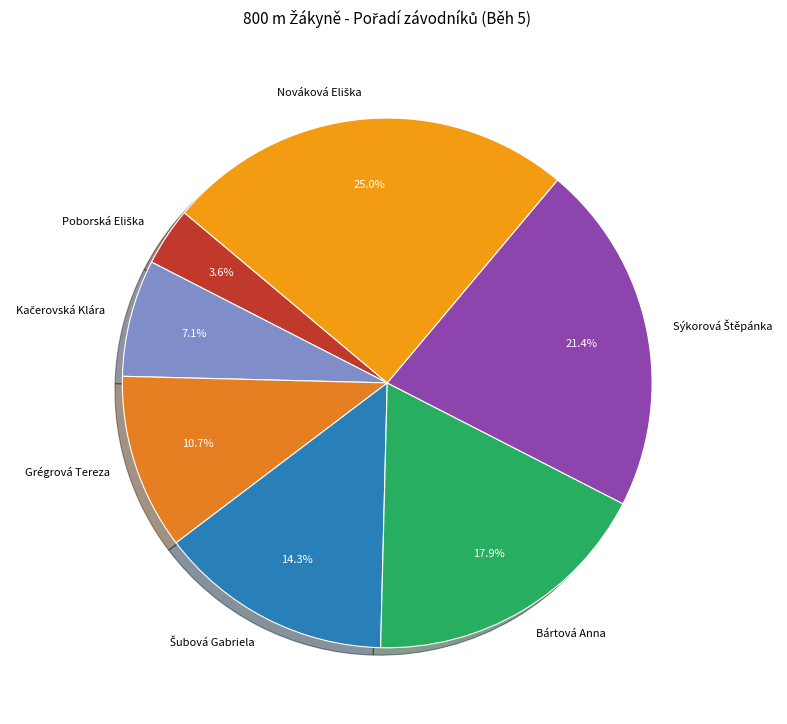

What percentage is NOT represented by Bártová Anna?

82.1%